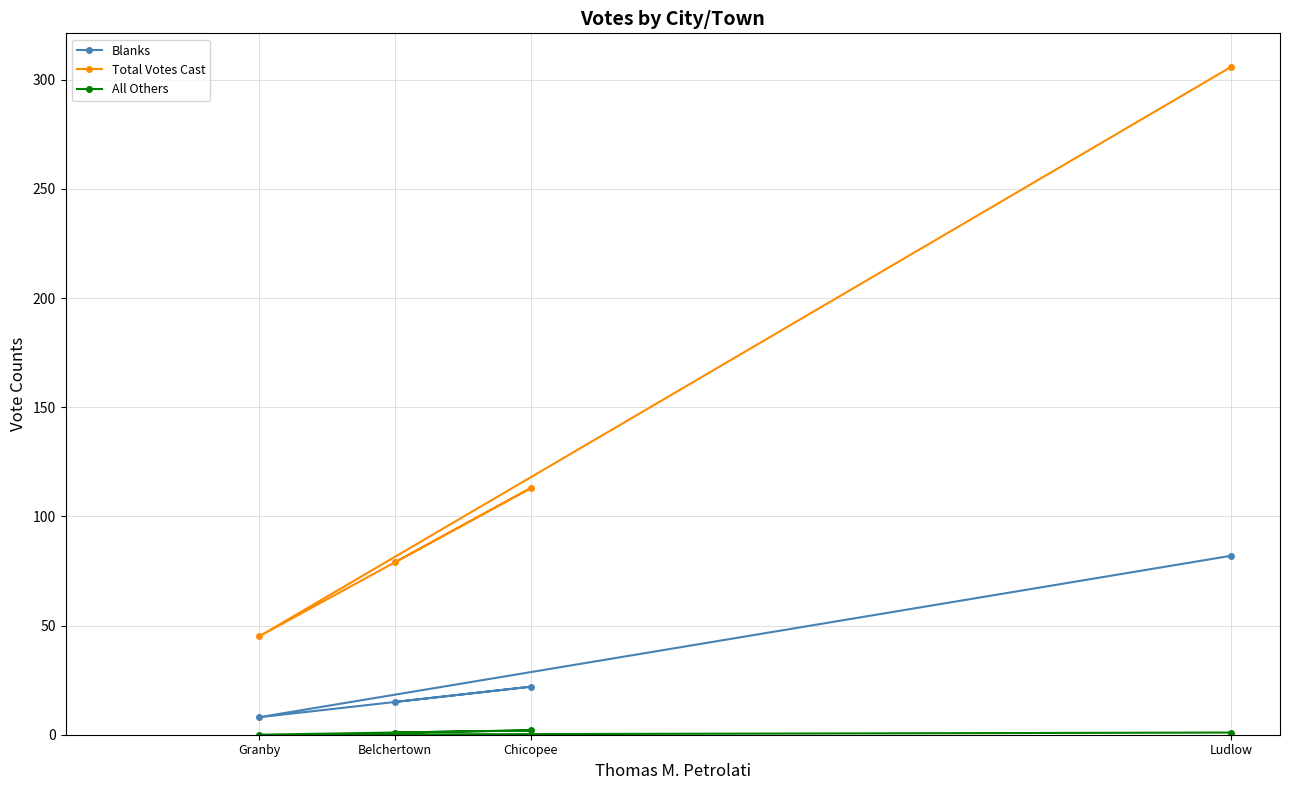

Between Ludlow and Chicopee, which is larger?

Ludlow